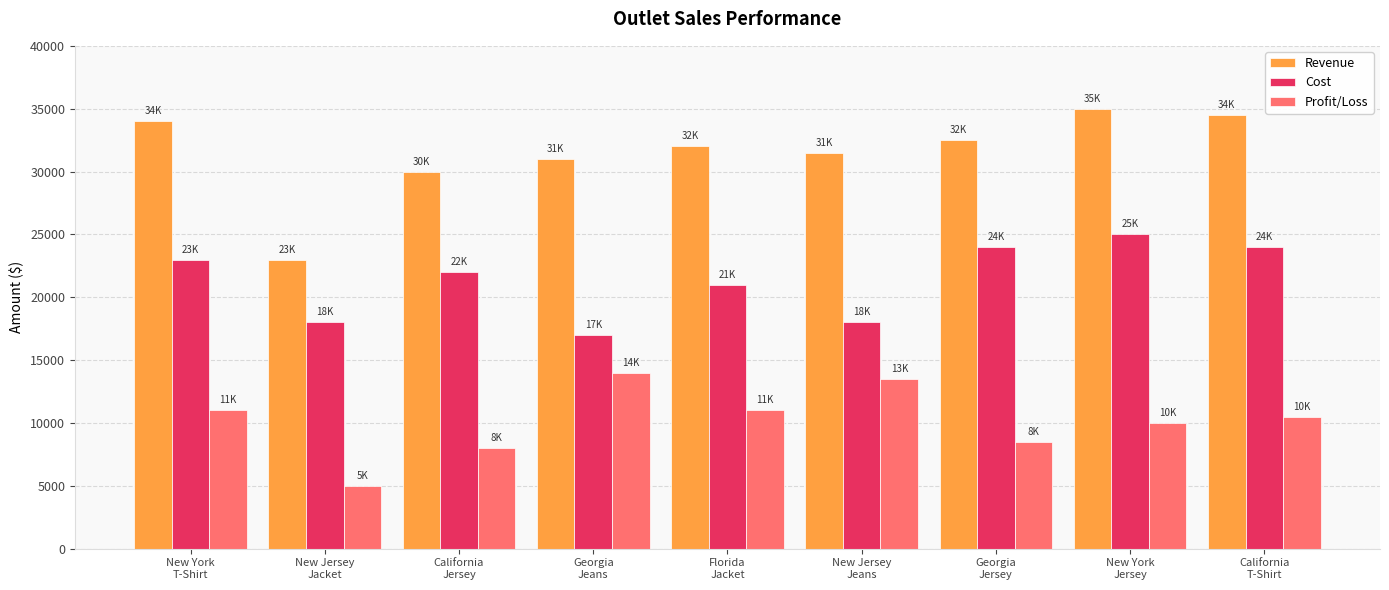

What is the approximate value of Profit/Loss at California
T-Shirt?

10500